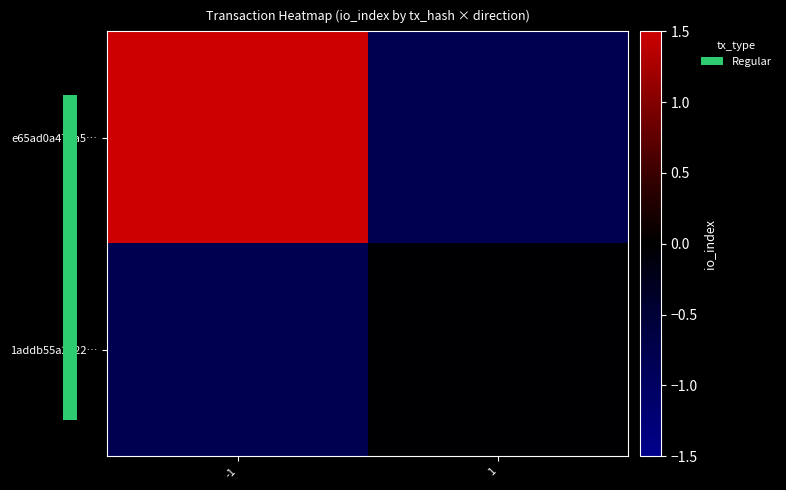

Which series has the largest total across all categories?

e65ad0a477a5…